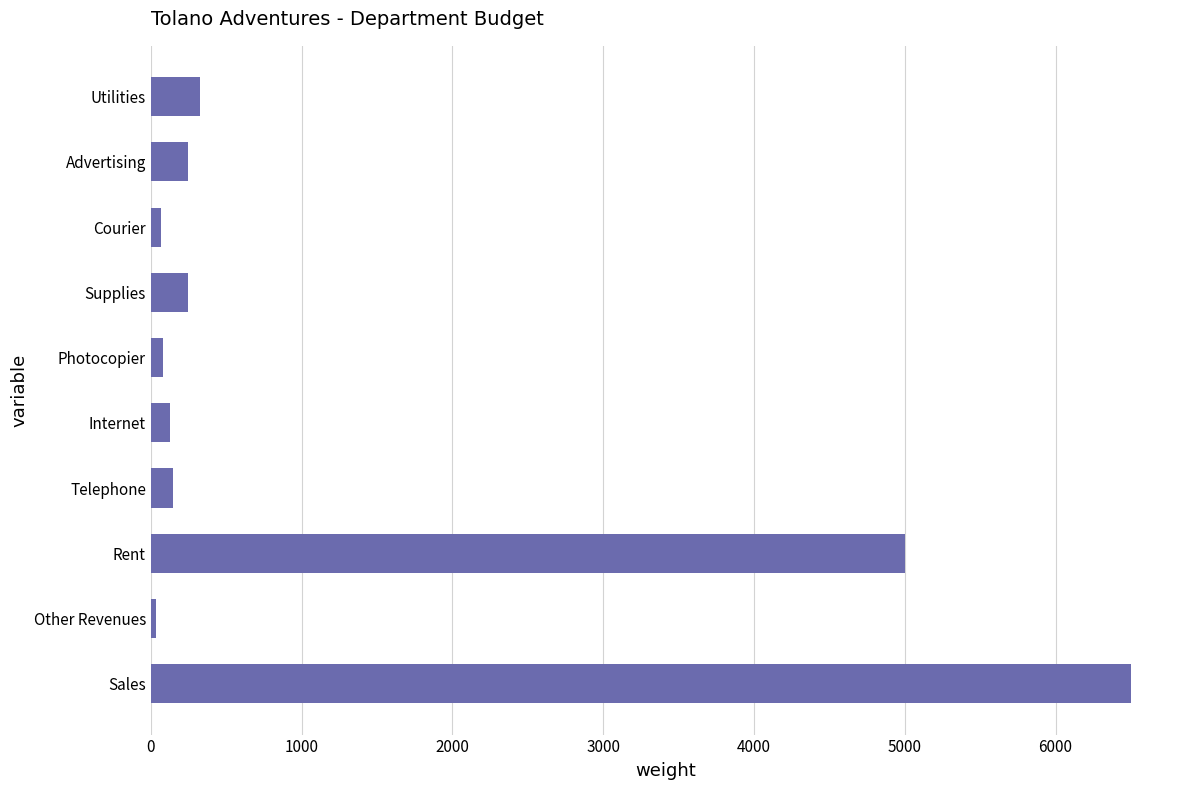

At which category does the chart reach its peak across all series?

Sales